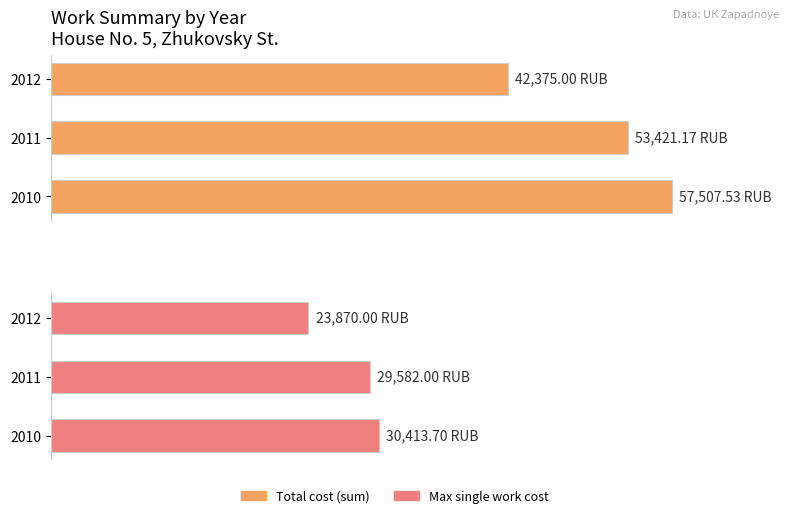

What is the greatest value displayed?

57507.5